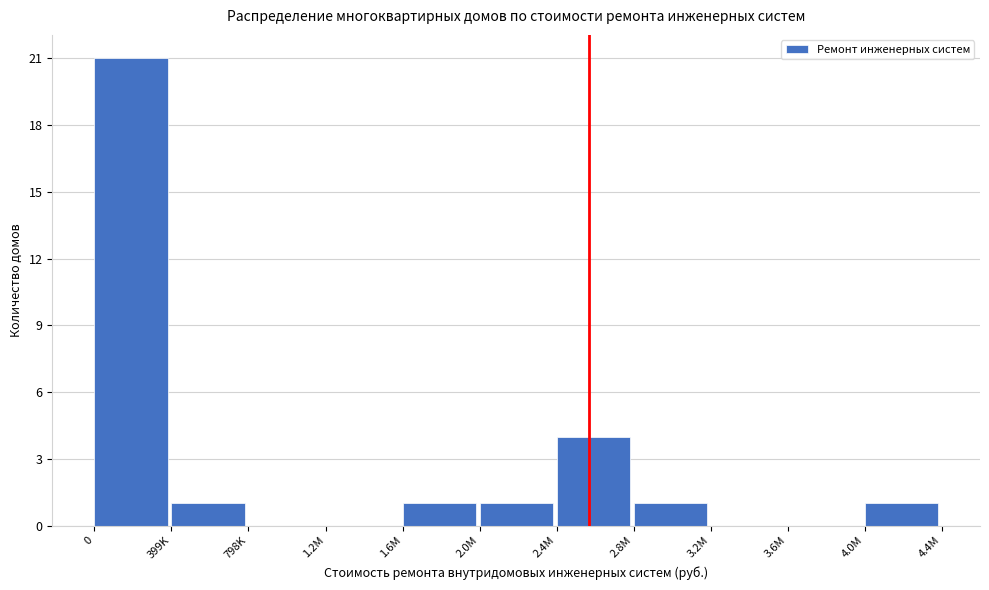

Reading left to right, extract all data points from this chart.

0=21	399K=1	798K=0	1.2M=0	1.6M=1	2.0M=1	2.4M=4	2.8M=1	3.2M=0	3.6M=0	4.0M=1